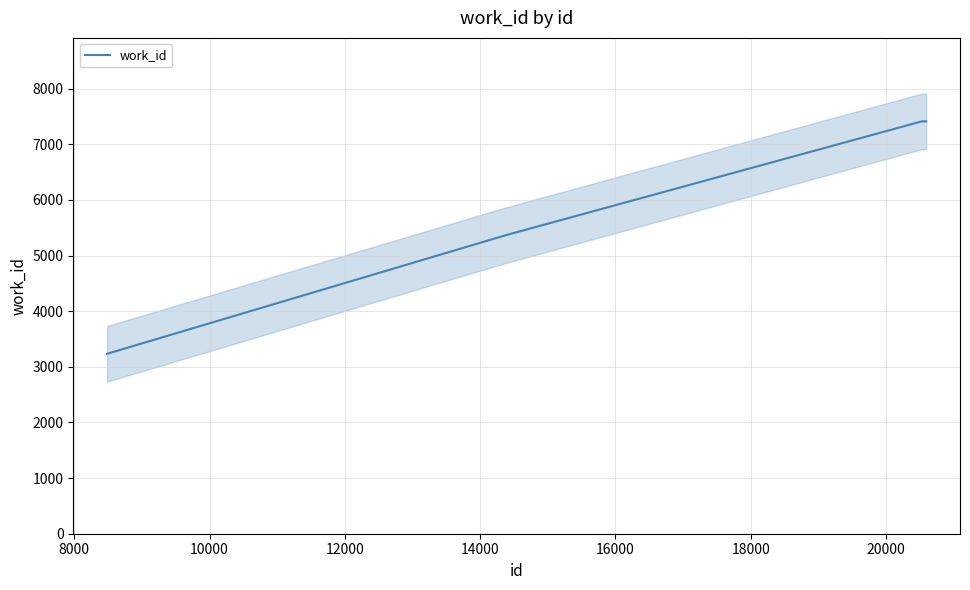

What is the lowest value of the work_id series?

3234